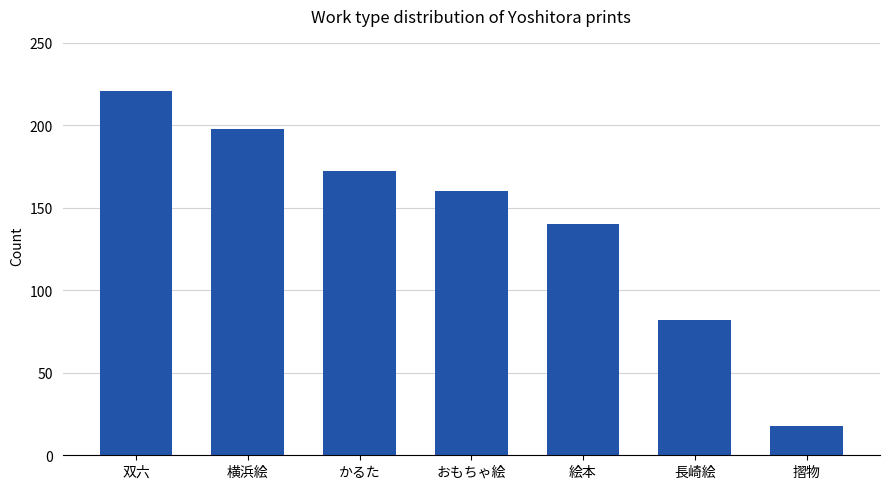

Reading left to right, extract all data points from this chart.

双六=221	横浜絵=198	かるた=172	おもちゃ絵=160	絵本=140	長崎絵=82	摺物=18